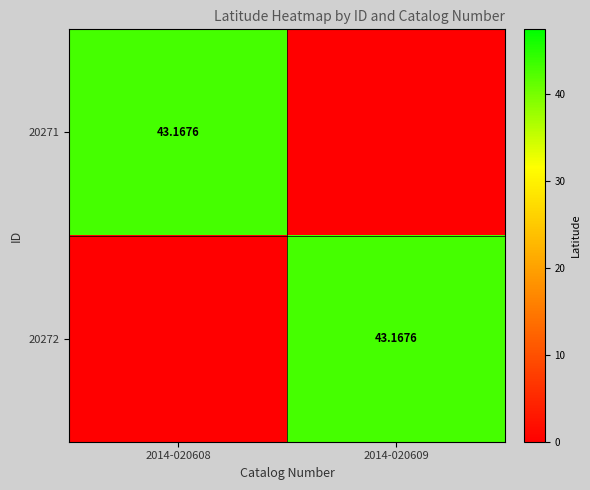

At which label does 20271 first exceed 43?

2014-020608